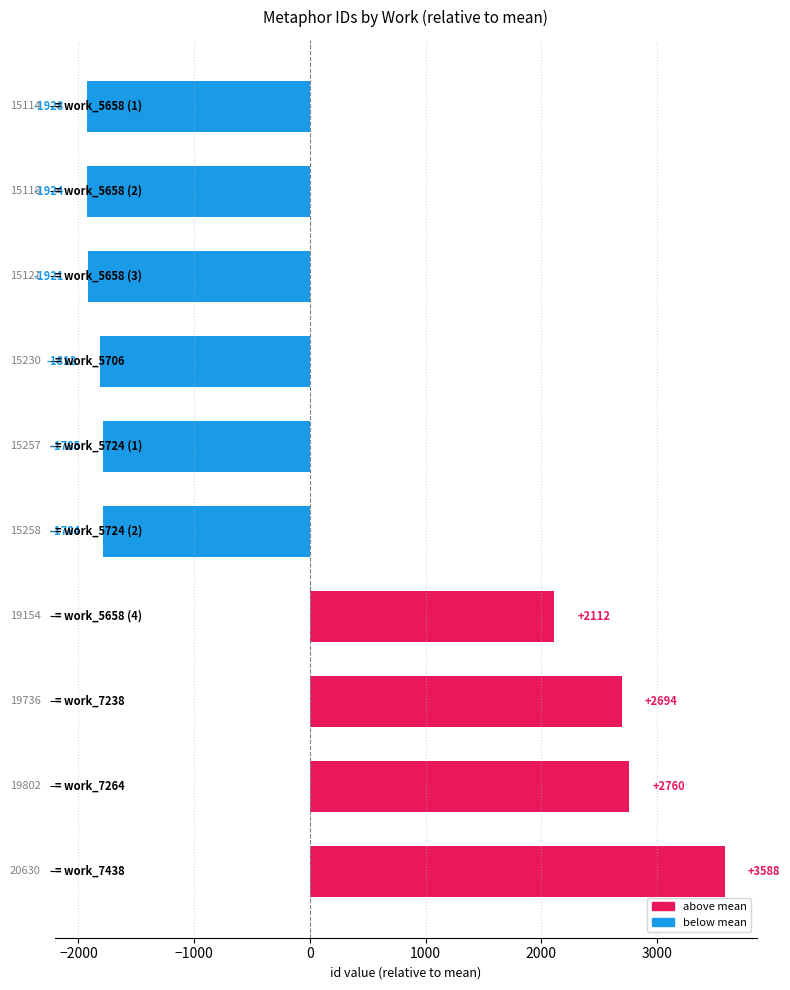

What is the difference between the maximum and minimum values?

5516